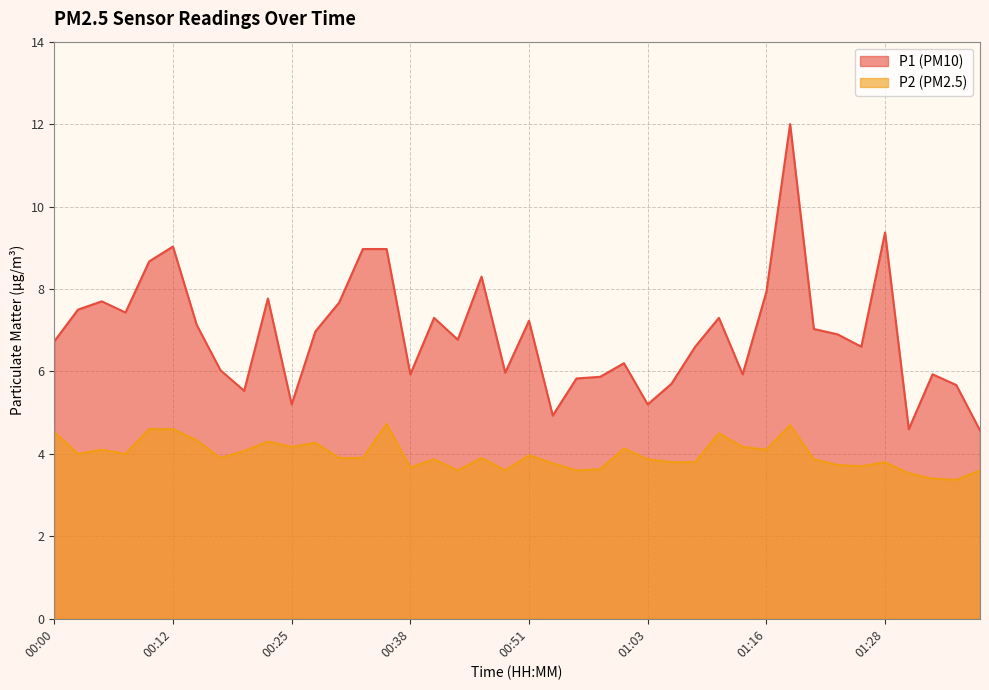

Does the chart have visible grid lines?

Yes